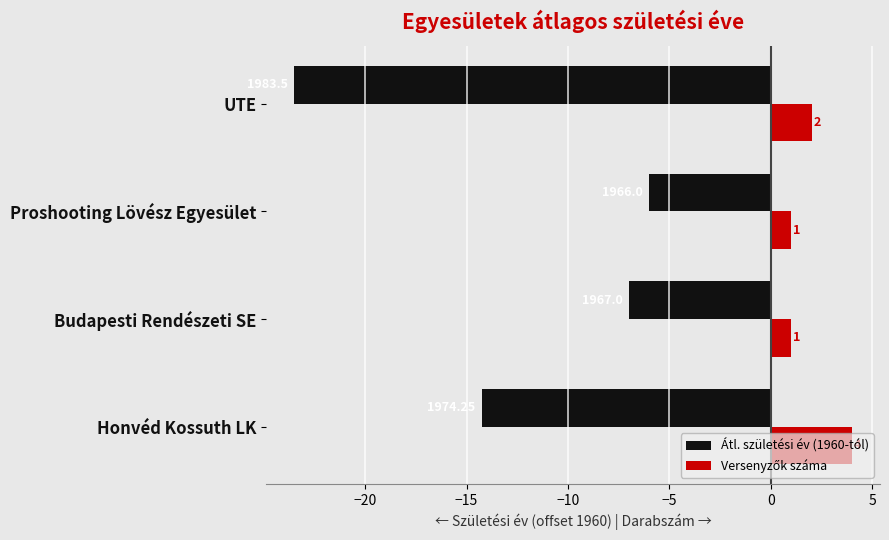

Where is Átl. születési év (1960-tól) nearest to the value -14?

Honvéd Kossuth LK